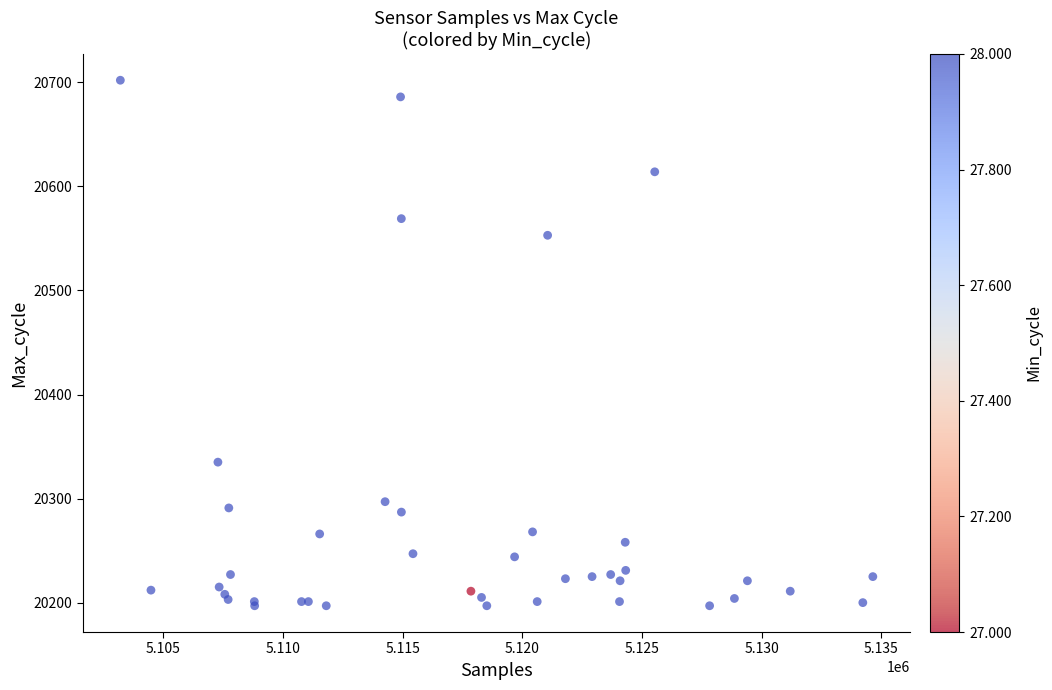

What Y value in the scatter plot is closest to 20449?

20553